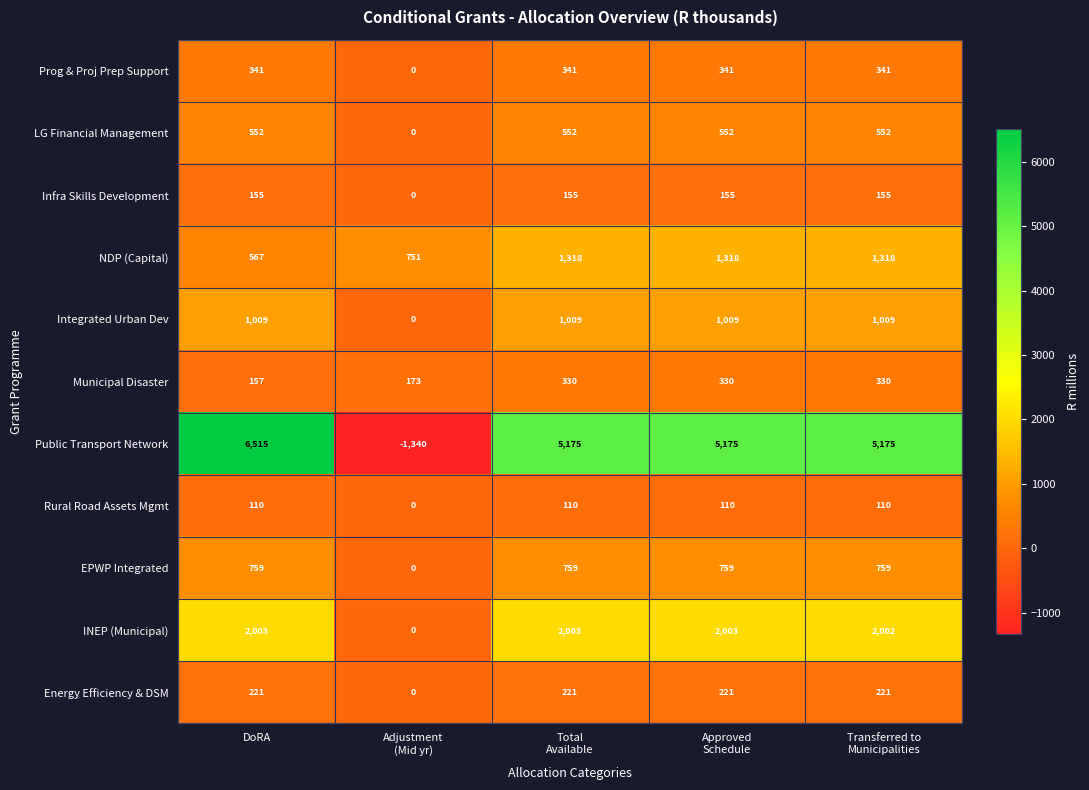

List the series in order of their peak value, lowest first.

Rural Road Assets Mgmt, Infra Skills Development, Energy Efficiency & DSM, Municipal Disaster, Prog & Proj Prep Support, LG Financial Management, EPWP Integrated, Integrated Urban Dev, NDP (Capital), INEP (Municipal), Public Transport Network